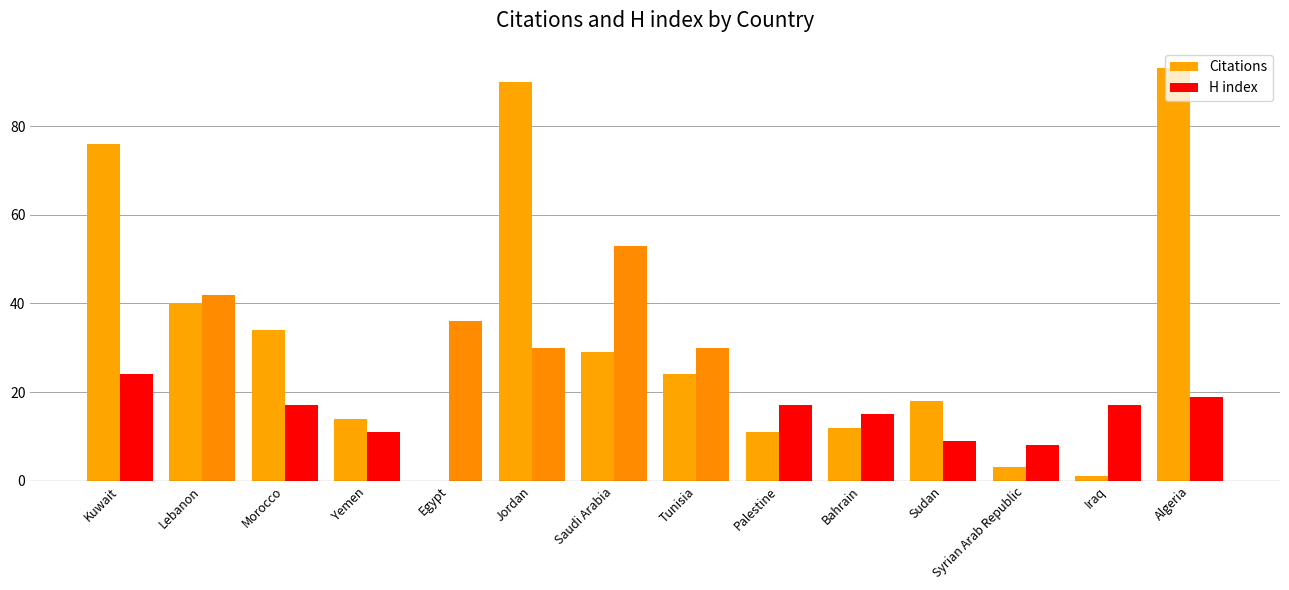

What is the sum of the H index values at Jordan and Saudi Arabia?

83